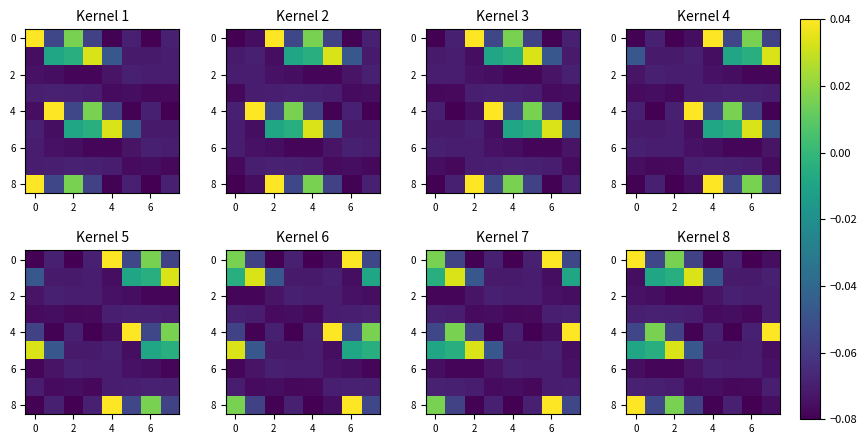

What is the smallest value displayed?

-0.1